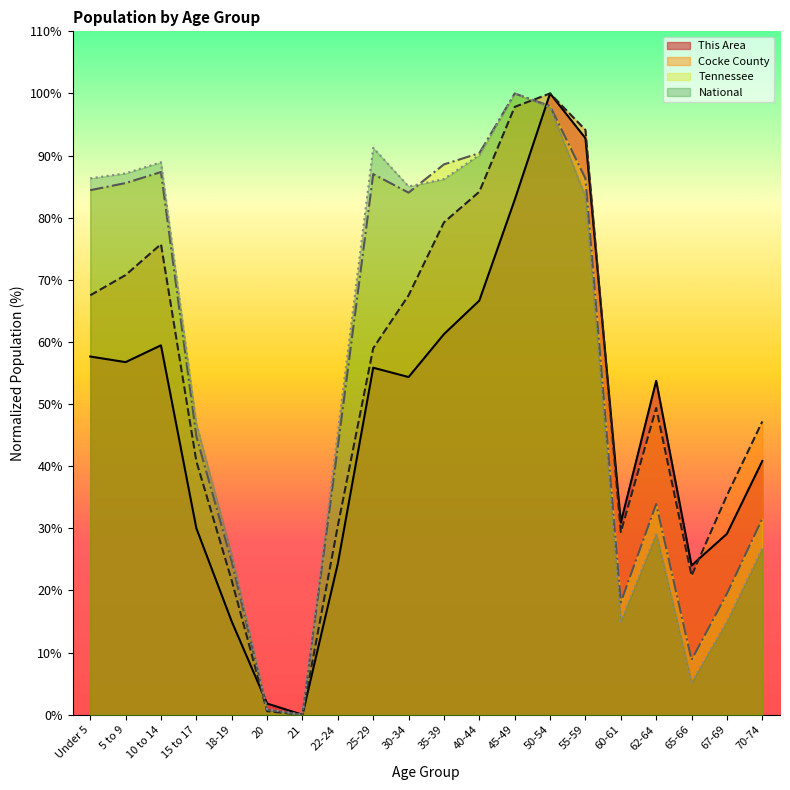

In Tennessee, how many points are higher than both neighbors (excluding endpoints)?

4